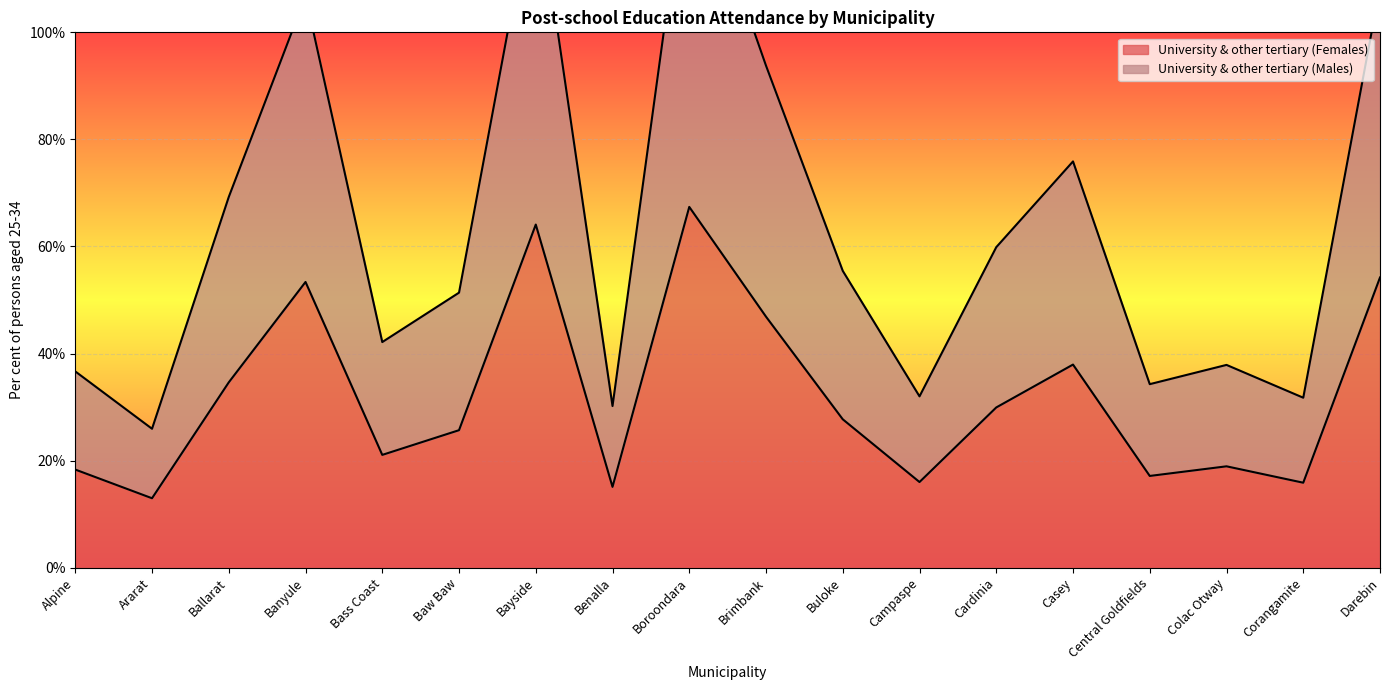

At which label does University & other tertiary (Females) reach its minimum?

Ararat